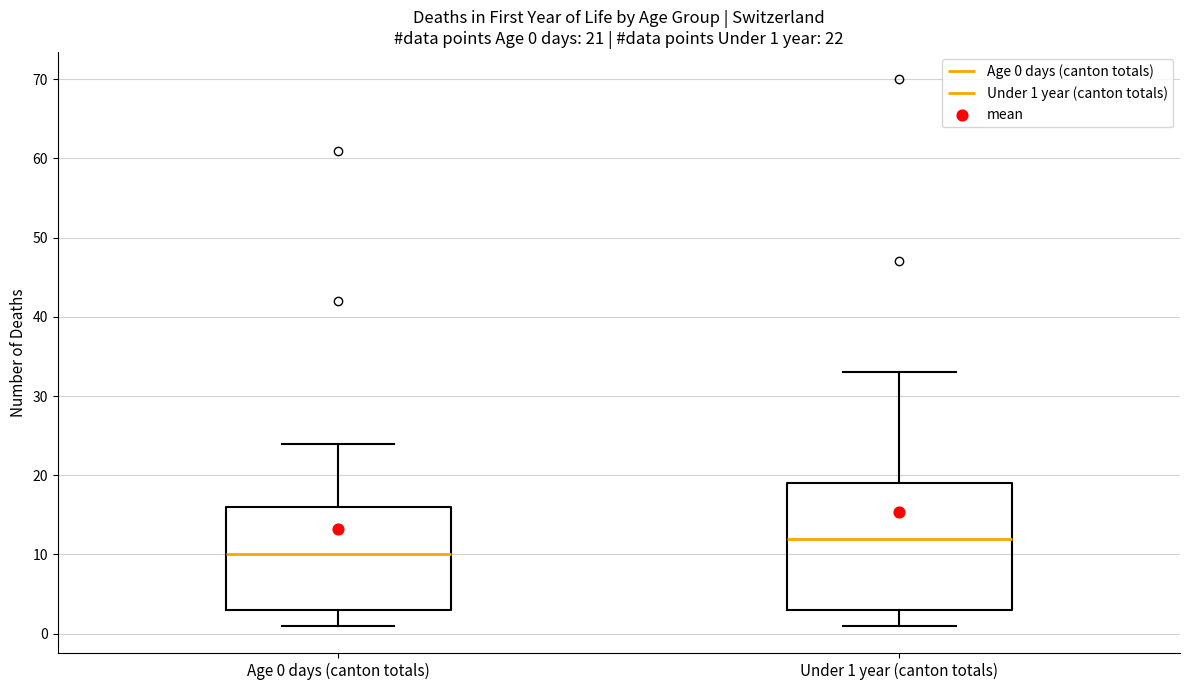

Which box is the tallest, from its lower edge to its upper edge?

Under 1 year (canton totals)